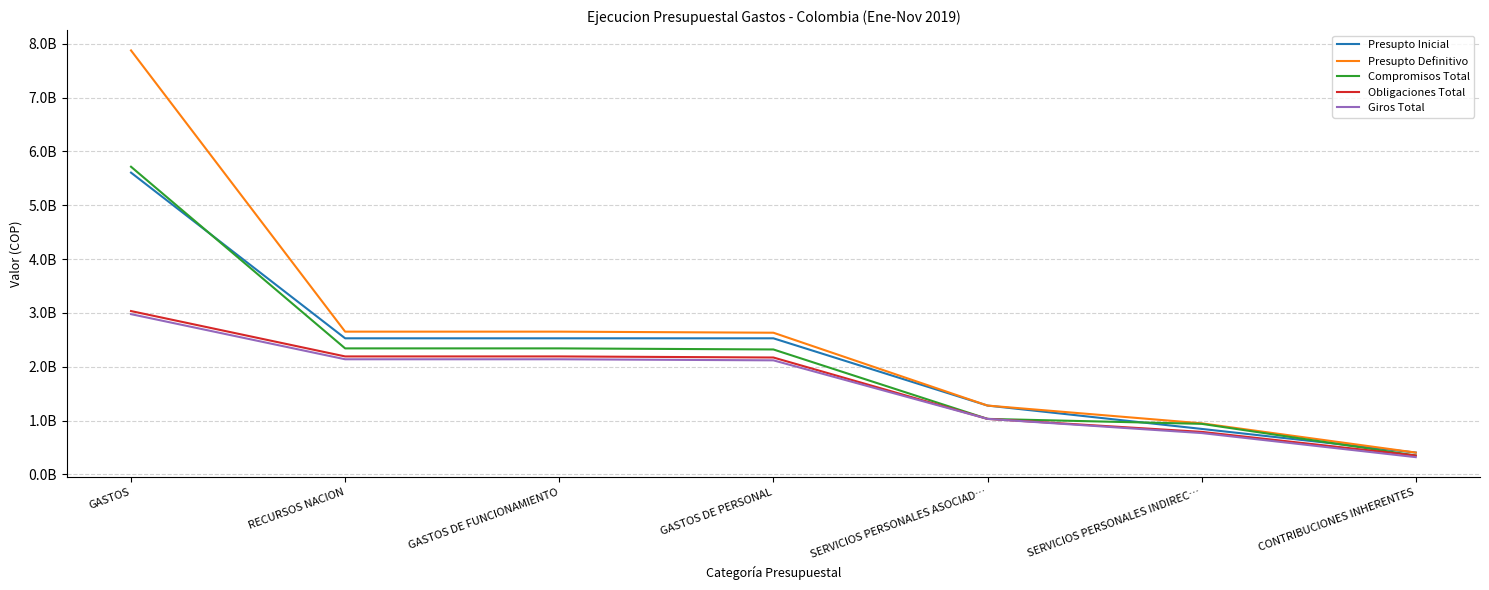

What is the label of the 6th point from the right?

RECURSOS NACION